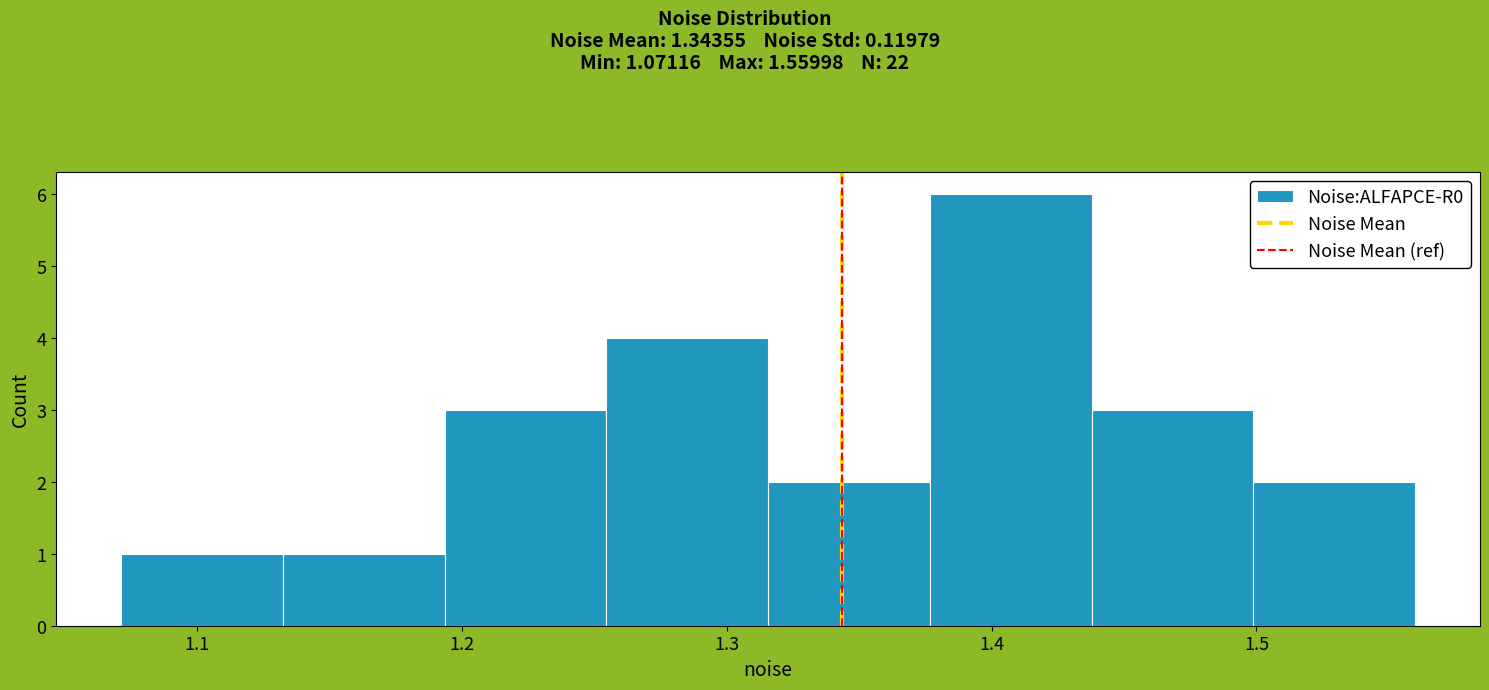

Reading left to right, list every bar in this chart as the range it spans on the x-axis followed by its height. Neither the bar edges nor the heights are printed on the chart, so give them approximately, as read against the axes.

1.07 to 1.13: 1
1.13 to 1.19: 1
1.19 to 1.25: 3
1.25 to 1.32: 4
1.32 to 1.38: 2
1.38 to 1.44: 6
1.44 to 1.50: 3
1.50 to 1.56: 2